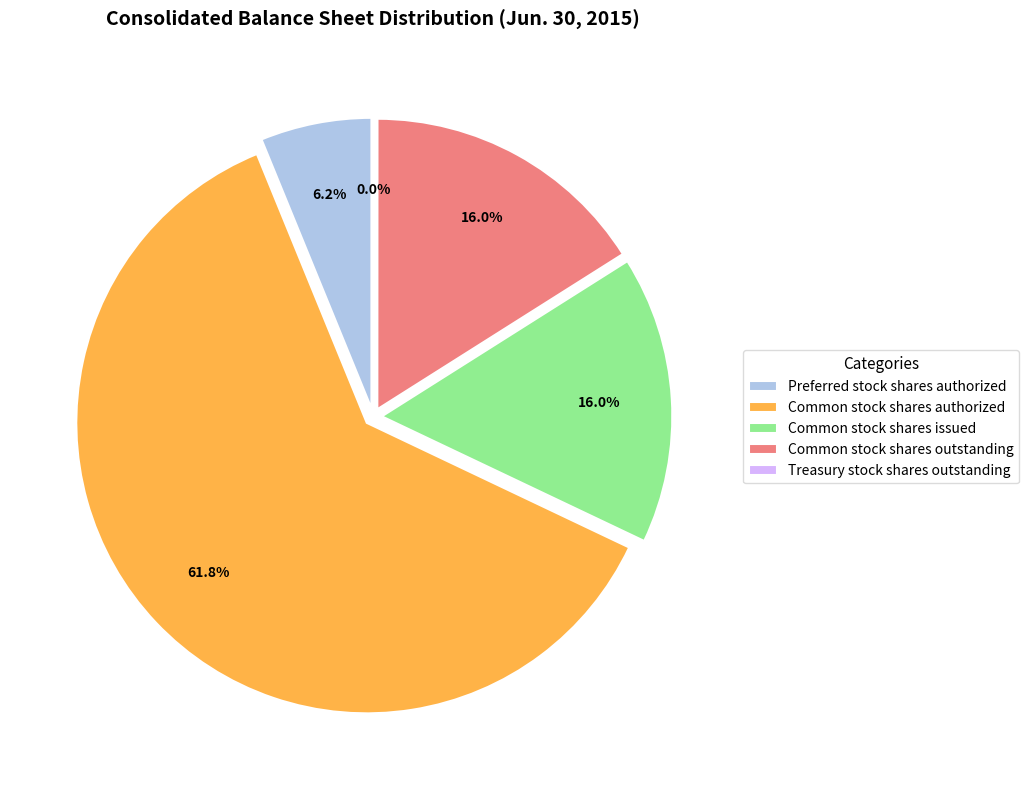

What is the majority slice?

Common stock shares authorized